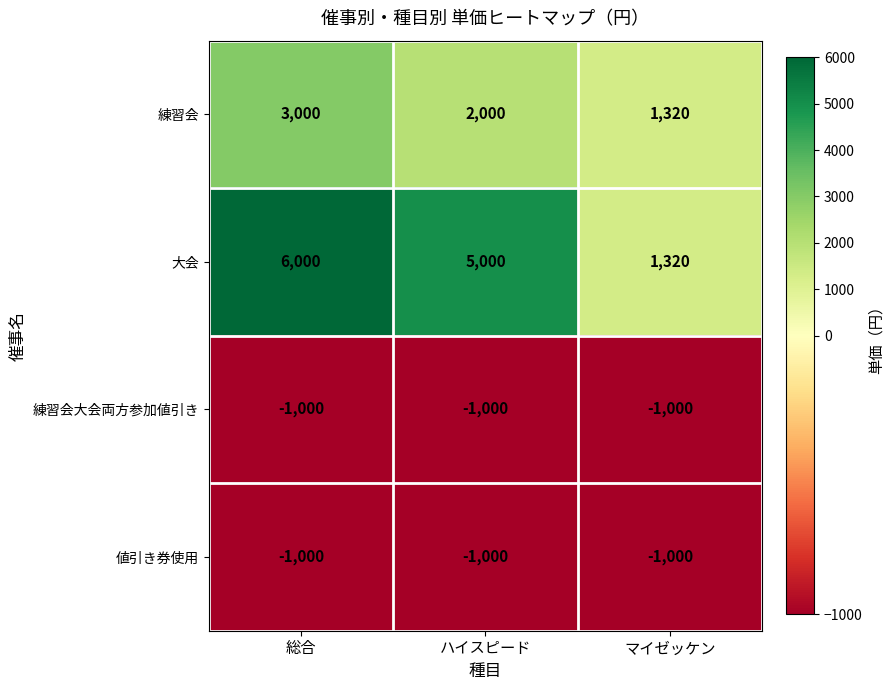

What is the average value of the 大会 series?

4107